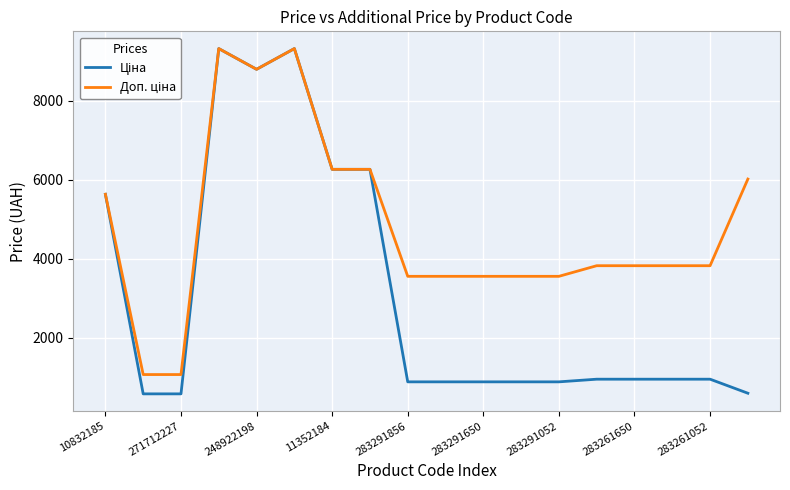

What is the greatest value displayed?

9321.4